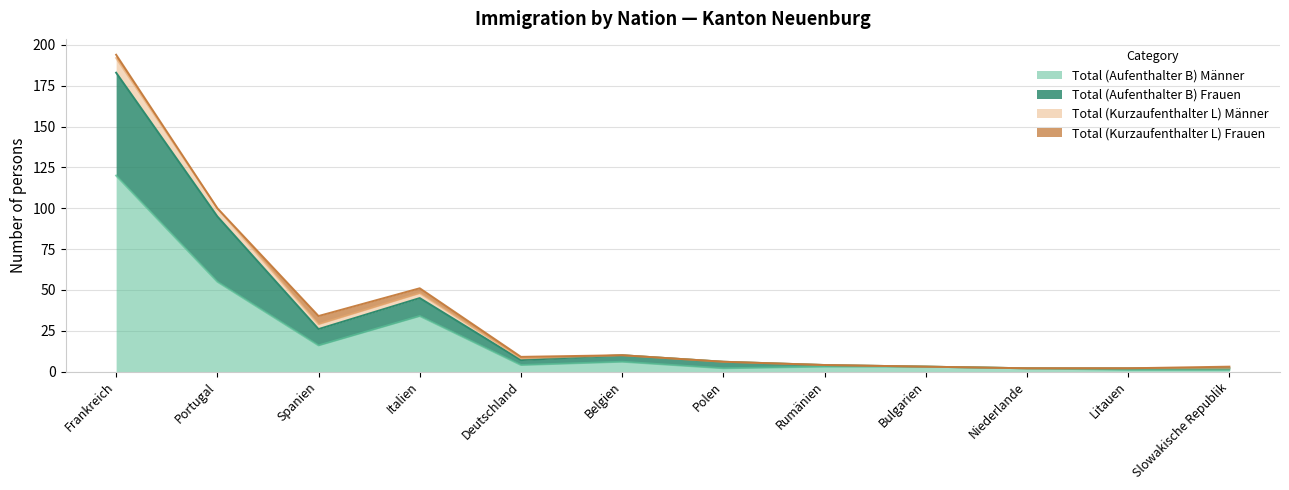

The value of Total (Aufenthalter B) Frauen at Slowakische Republik is 3. True or false?

False